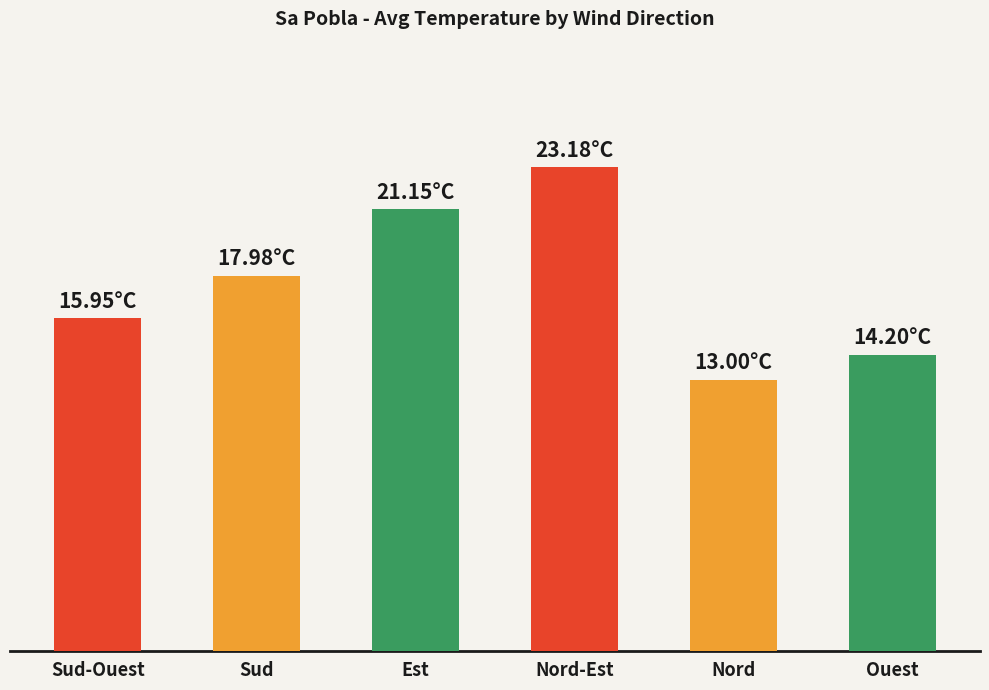

Reading left to right, what are all the values shown in this chart?

15.9	18.0	21.1	23.2	13.0	14.2